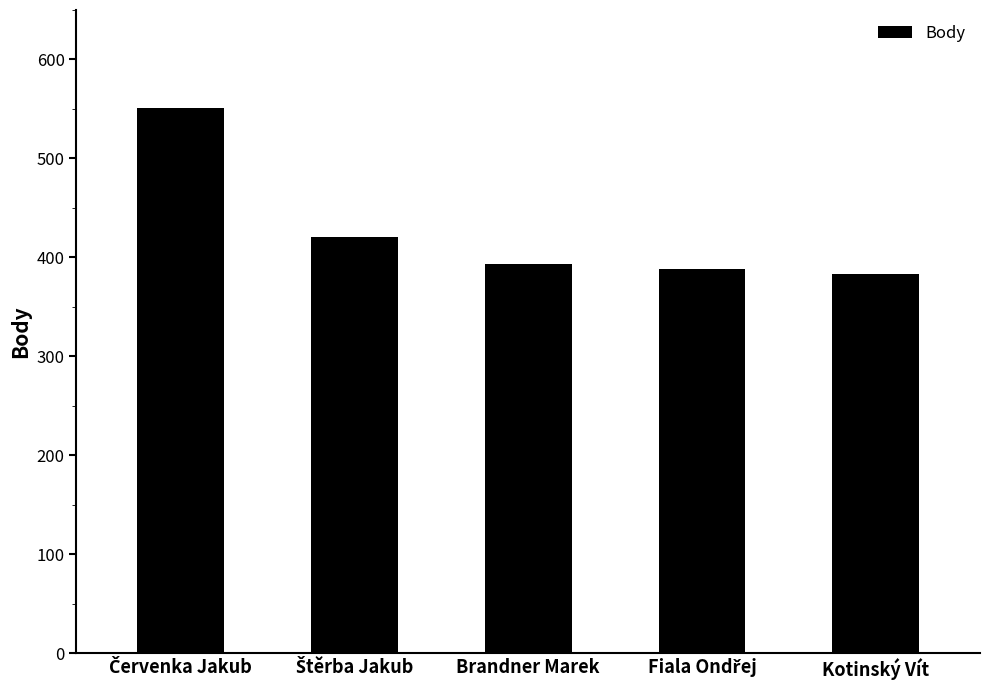

What is the maximum value shown in the chart?

551